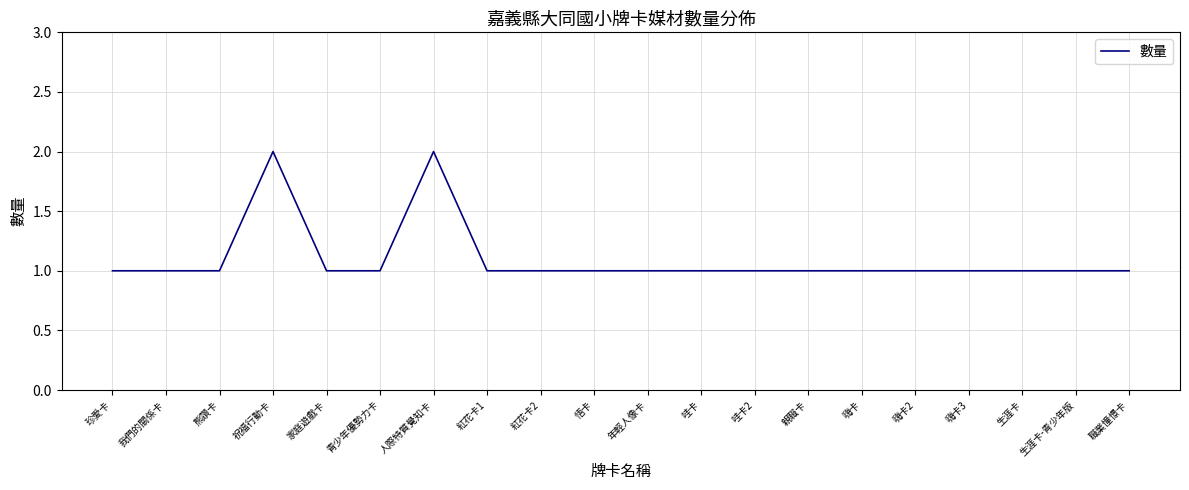

Reading right to left, transcribe all the data shown in this chart.

職業憧憬卡=1	生涯卡-青少年版=1	生涯卡=1	嗨卡3=1	嗨卡2=1	嗨卡=1	親職卡=1	哇卡2=1	哇卡=1	年輕人像卡=1	悟卡=1	紅花卡2=1	紅花卡1=1	人際特質覺知卡=2	青少年優勢力卡=1	家庭遊戲卡=1	祝福行動卡=2	熊讚卡=1	我們的關係卡=1	珍愛卡=1